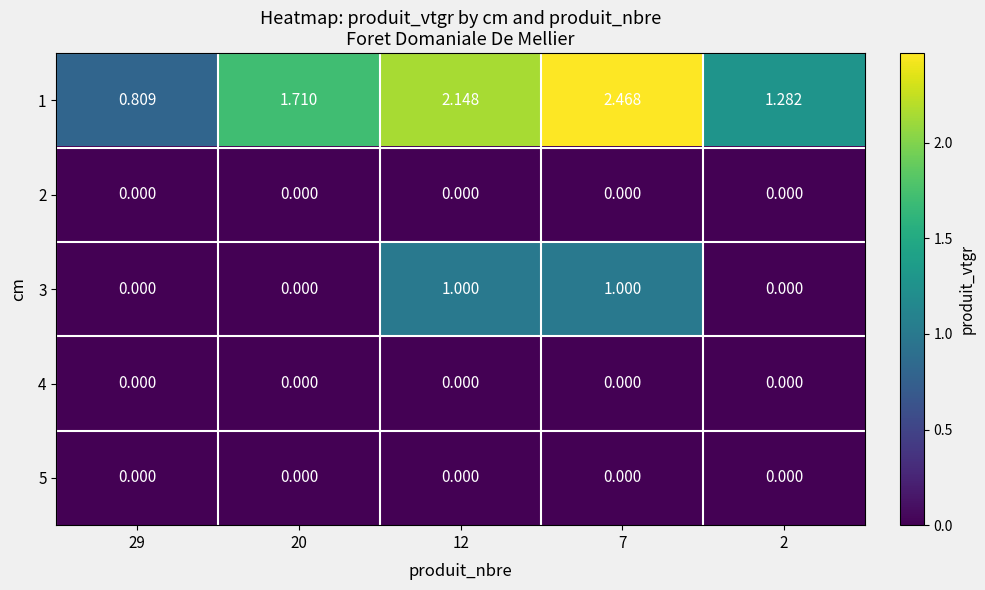

Is the value of 4 at 12 greater than the value of 1 at 2?

No